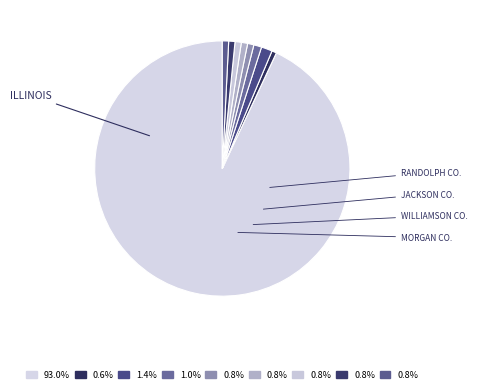

Rank the categories by value from highest to lowest.

Illinois, Jackson County, Williamson County, Franklin County, Morgan County, Macoupin County, Adams County, Ogle County, Randolph County